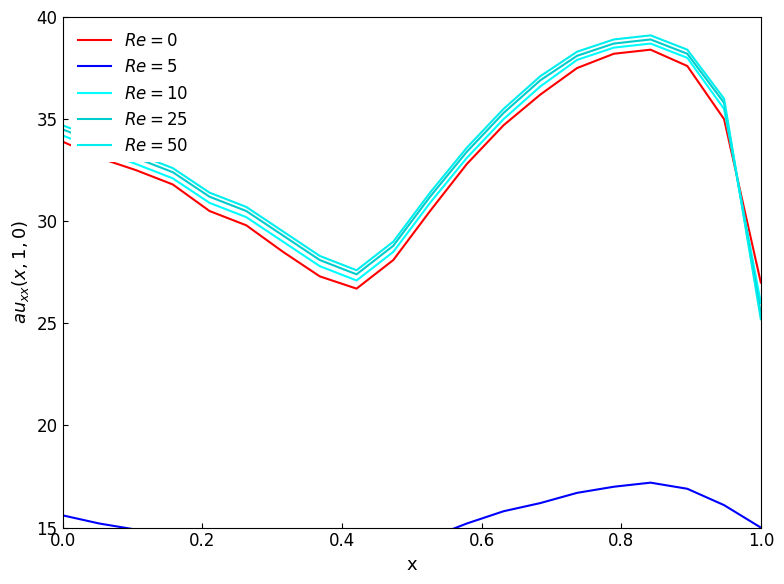

True or false: P2 and P1_alt2 intersect in this chart.

False